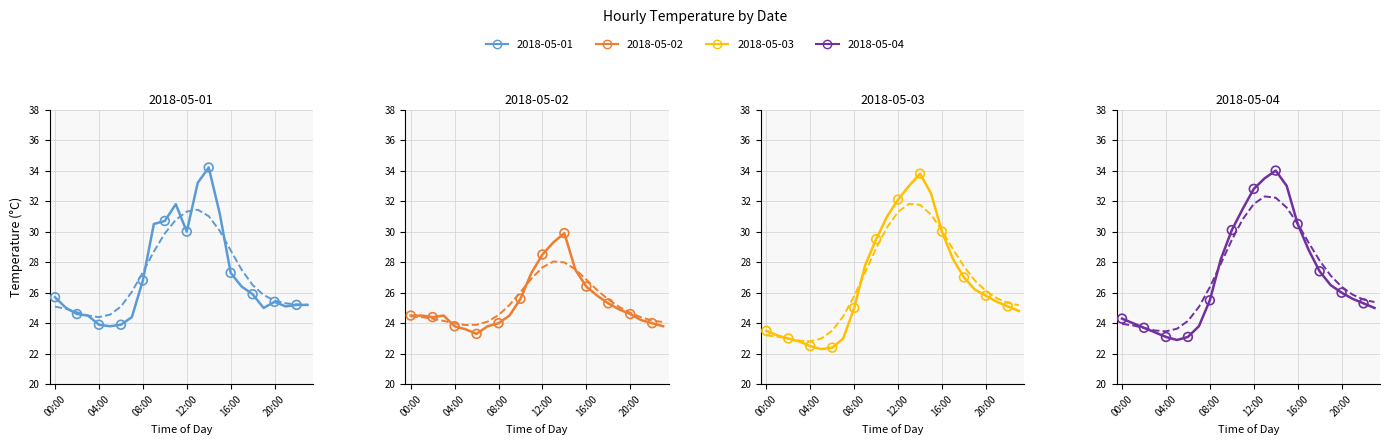

Which series has the largest total across all categories?

2018-05-04